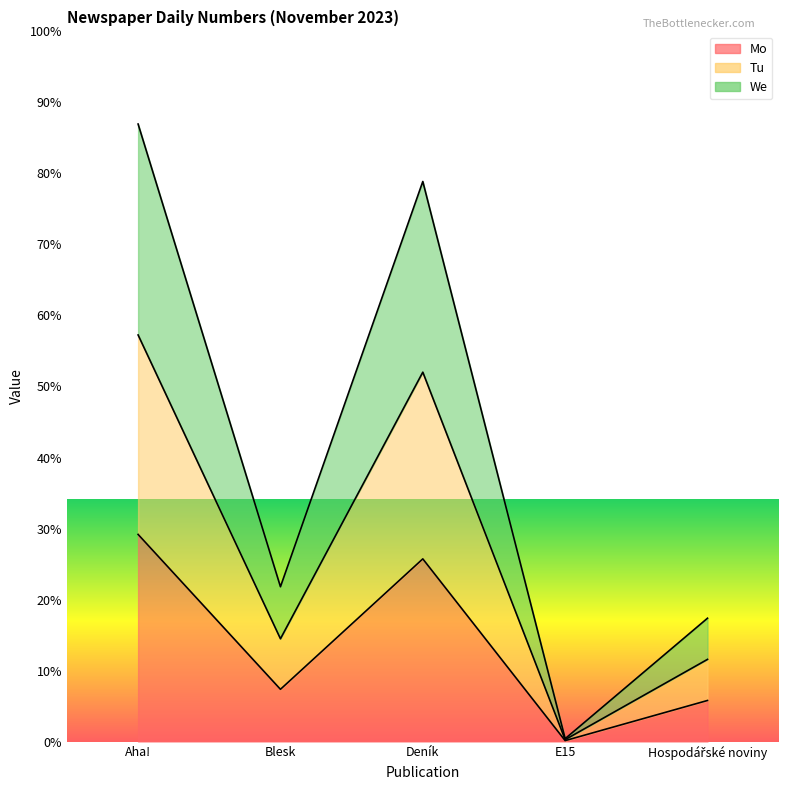

Reading left to right, extract all data points from this chart.

Mo: 33296	8402	29363	155	6606
Tu: 65346	16522	59368	312	13212
We: 99245	24885	90013	468	19827